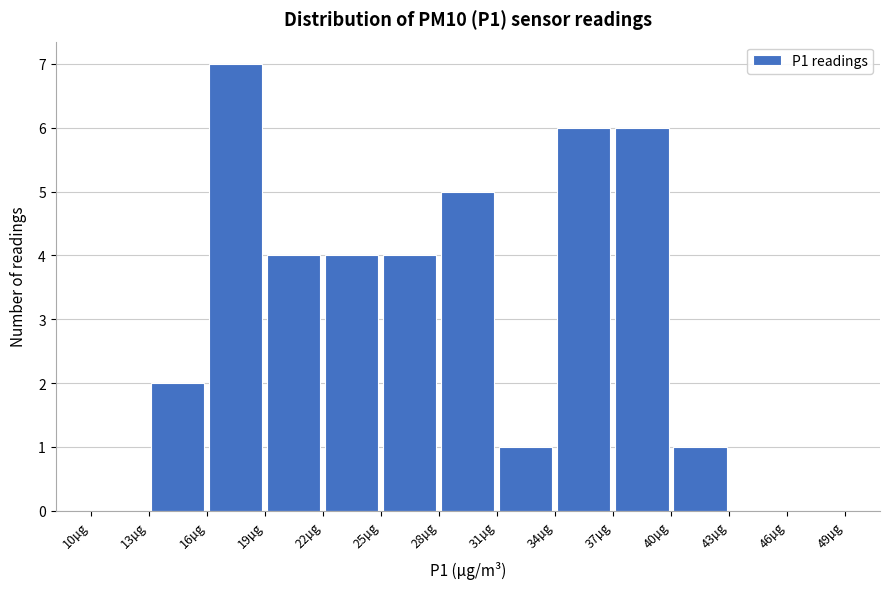

Reading left to right, transcribe this chart: for each bar, give the range it covers on the x-axis and its height. The values are not printed on the chart, so give them approximately, as read against the axis.

10 to 13: 0
13 to 16: 2
16 to 19: 7
19 to 22: 4
22 to 25: 4
25 to 28: 4
28 to 31: 5
31 to 34: 1
34 to 37: 6
37 to 40: 6
40 to 43: 1
43 to 46: 0
46 to 49: 0